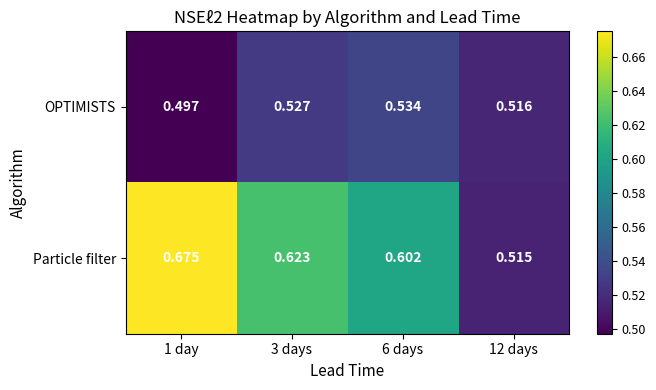

Which series changed the most between 3 days and 6 days?

Particle filter